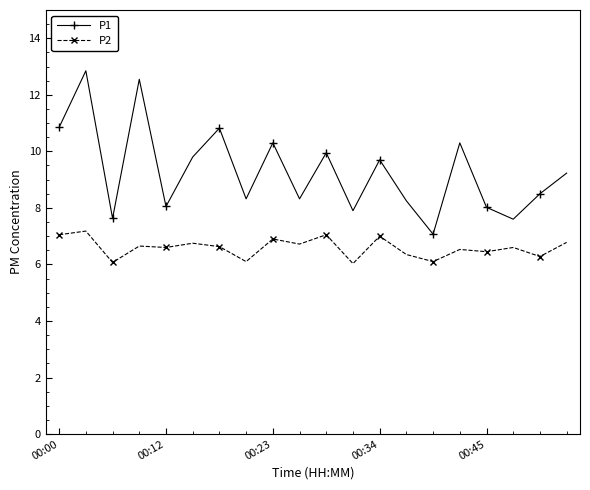

In P1, how many points are lower than both neighbors (excluding endpoints)?

7